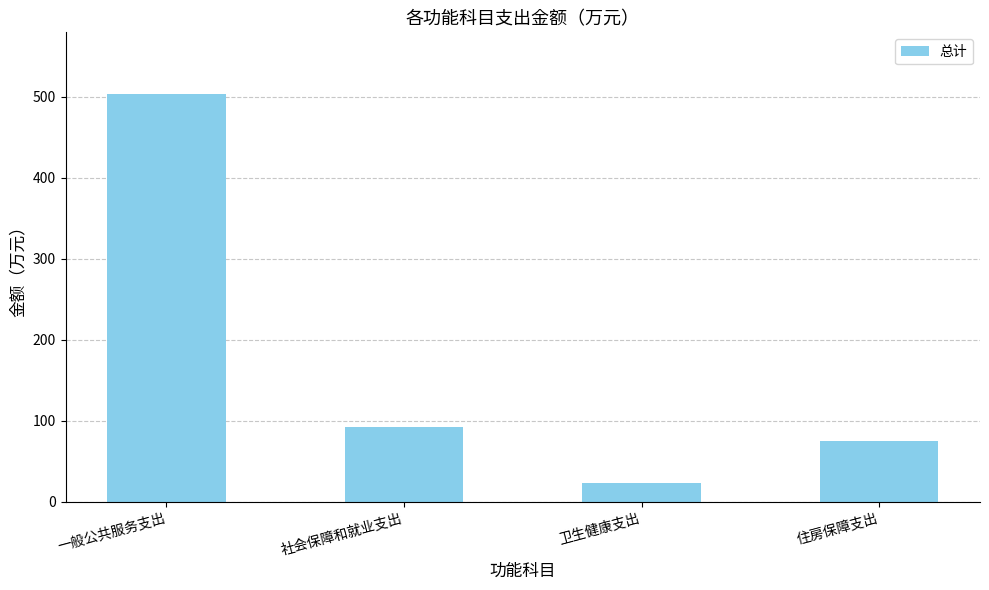

What is the value of the 3rd bar from the left?

23.3